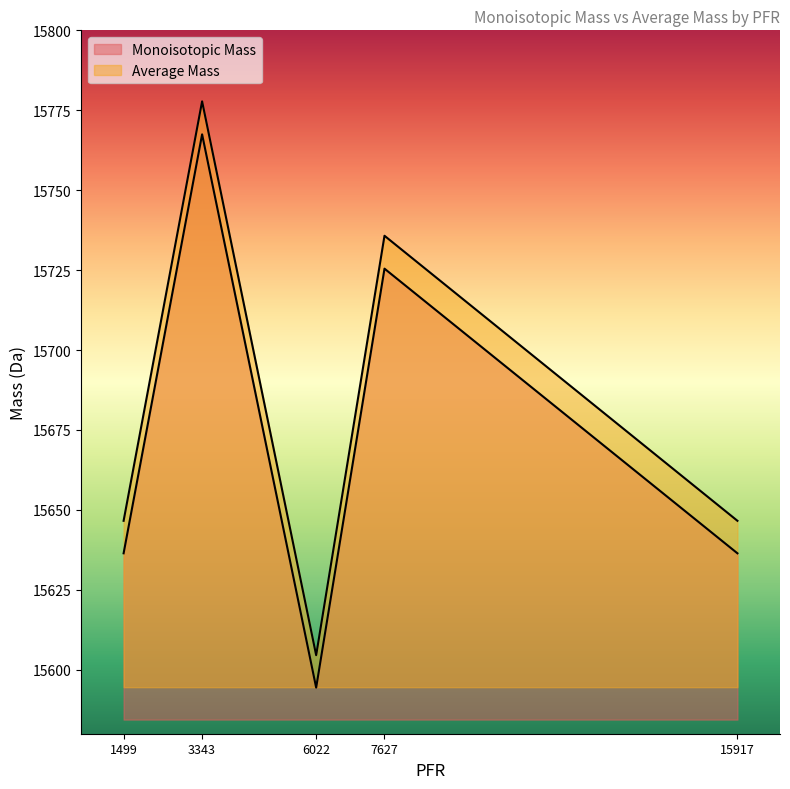

Between 3343 and 6022, which is larger?

3343